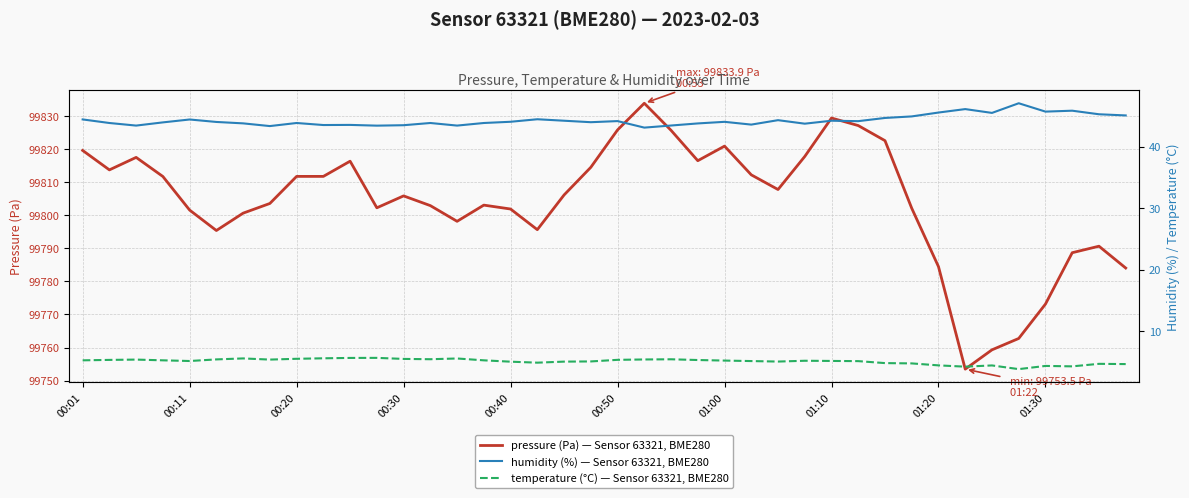

How many data points in pressure (Pa) — Sensor 63321, BME280 are less than 99806?

20